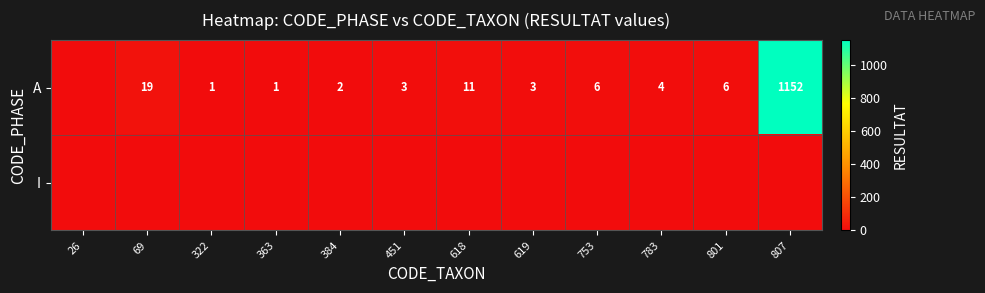

True or false: A has a value of 6 at 783.

False